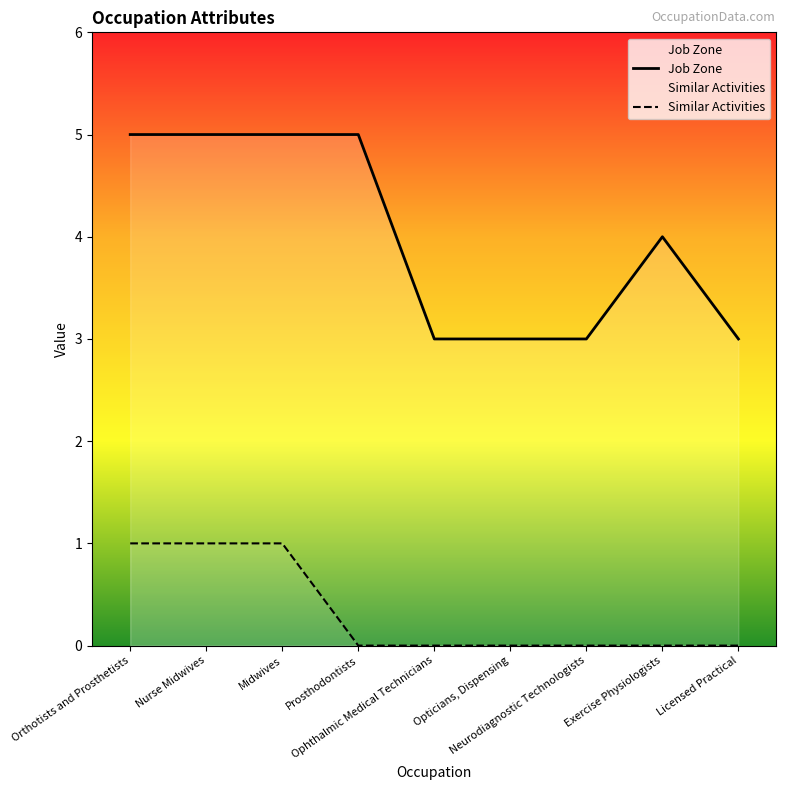

At Midwives, list the series in order from smallest to largest.

Similar Activities, Job Zone